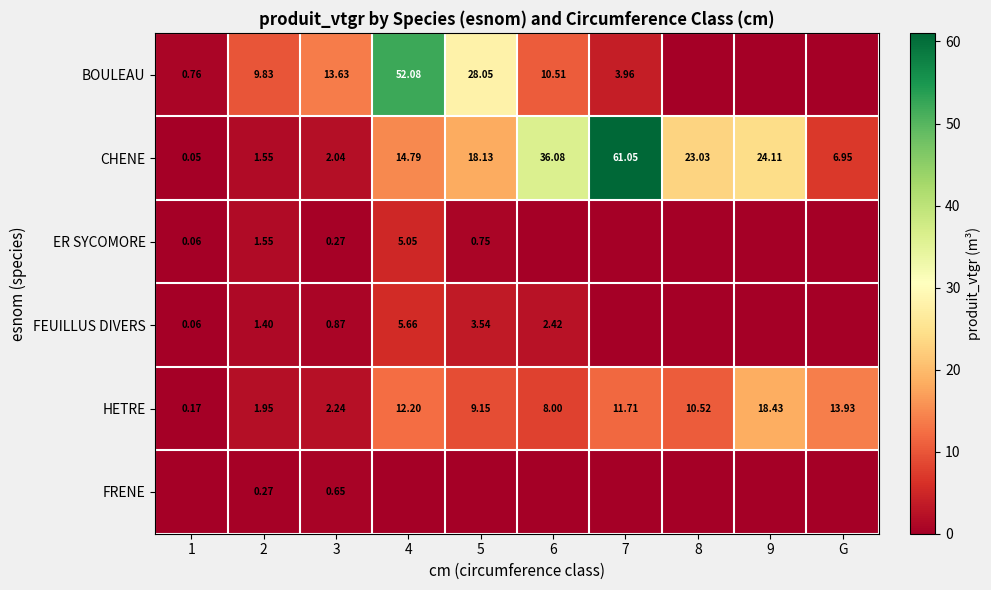

How many values in the HETRE series are below 10?

5